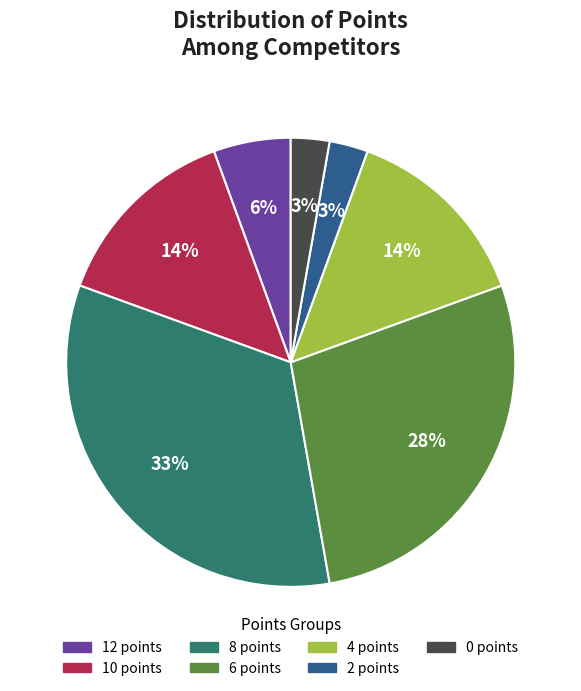

Is 0 points the majority of the pie?

No